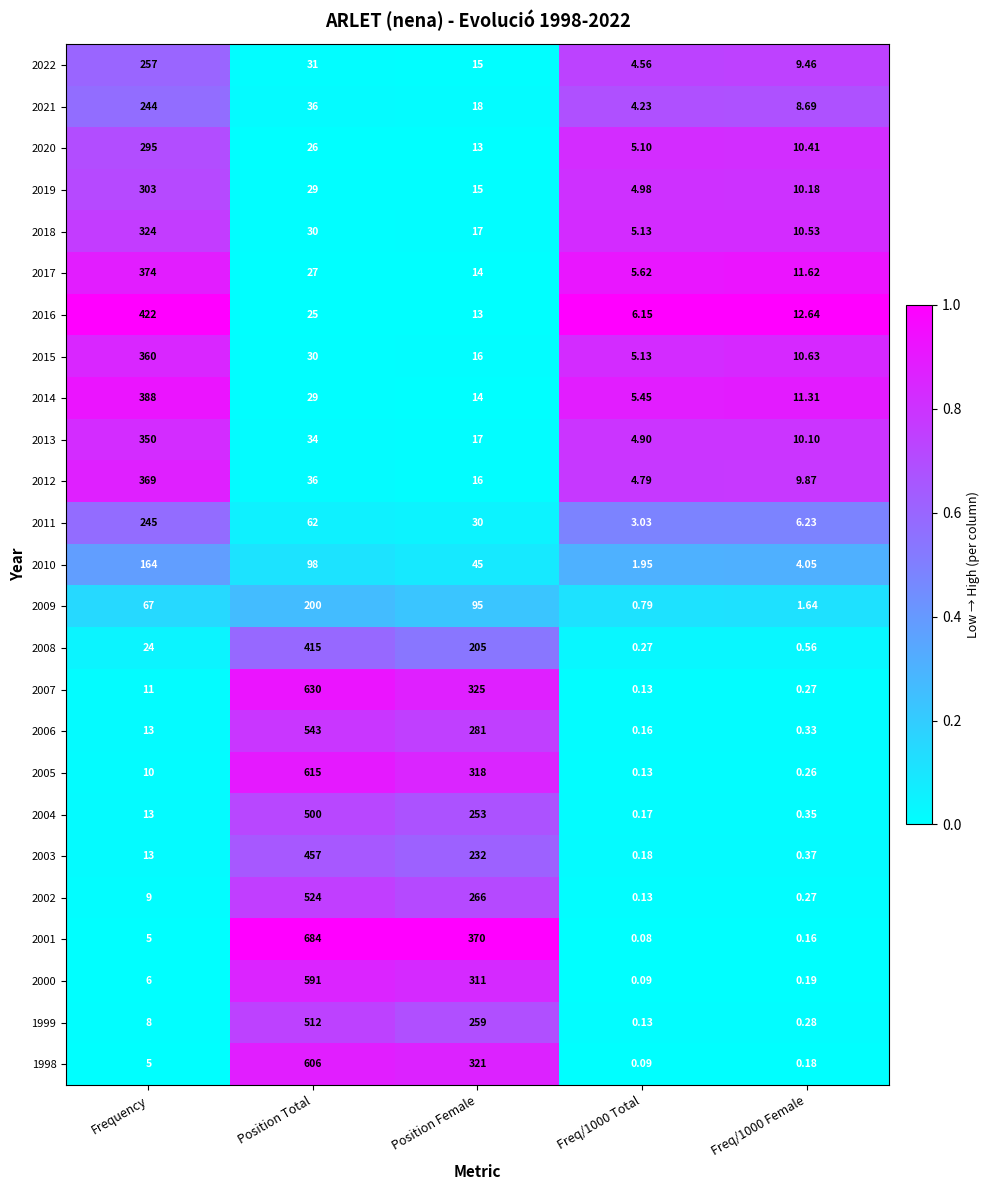

Which series changed the most between Freq/1000 Total and Freq/1000 Female?

2016